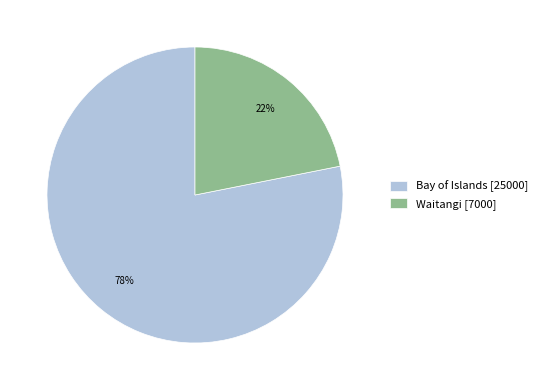

What is the largest slice in the pie chart?

Bay of Islands